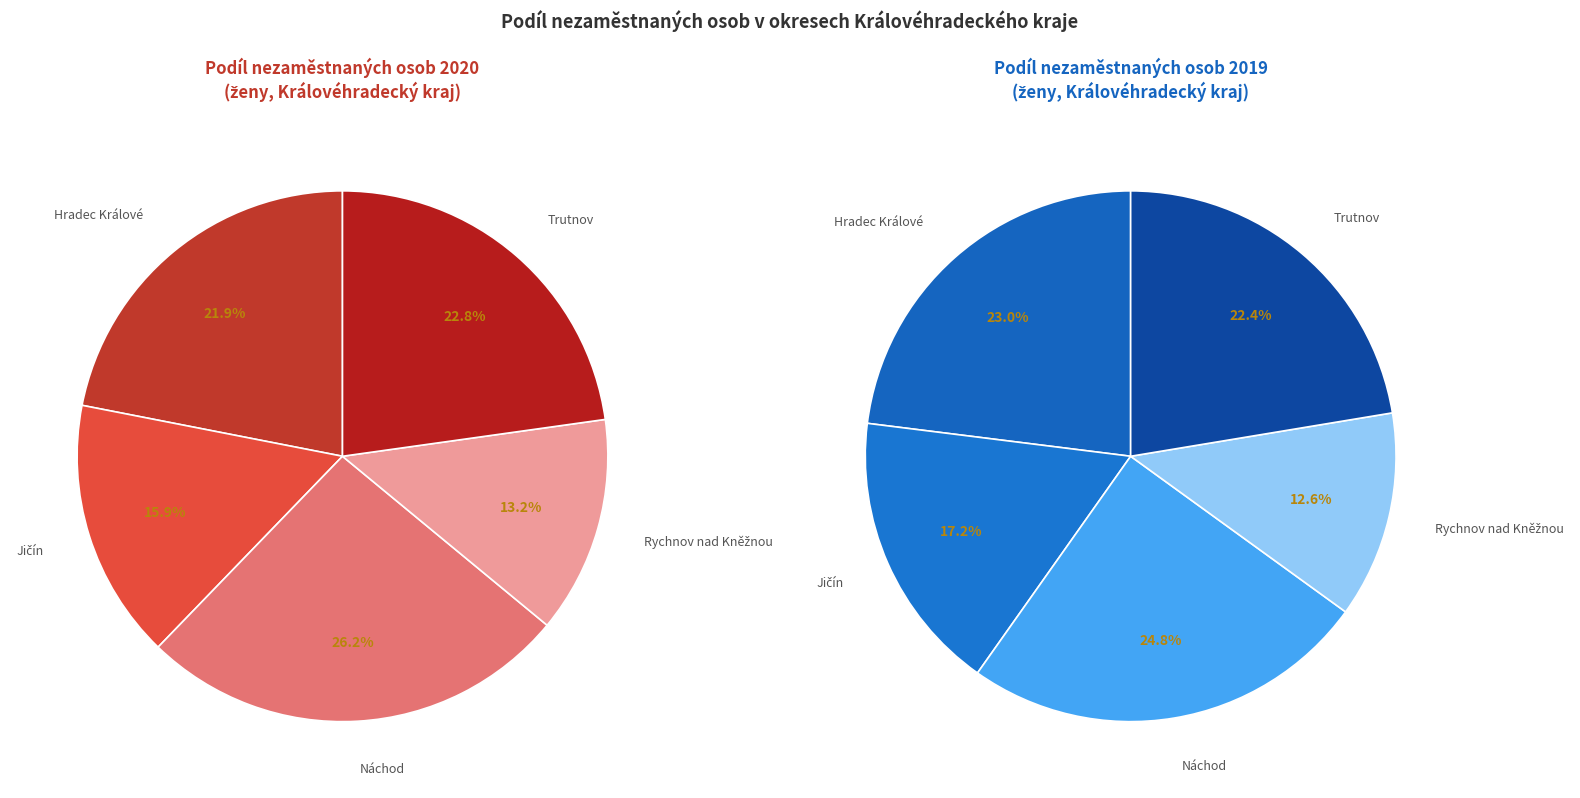

What percentage is the values_2020 slice, to the nearest percent?

22%